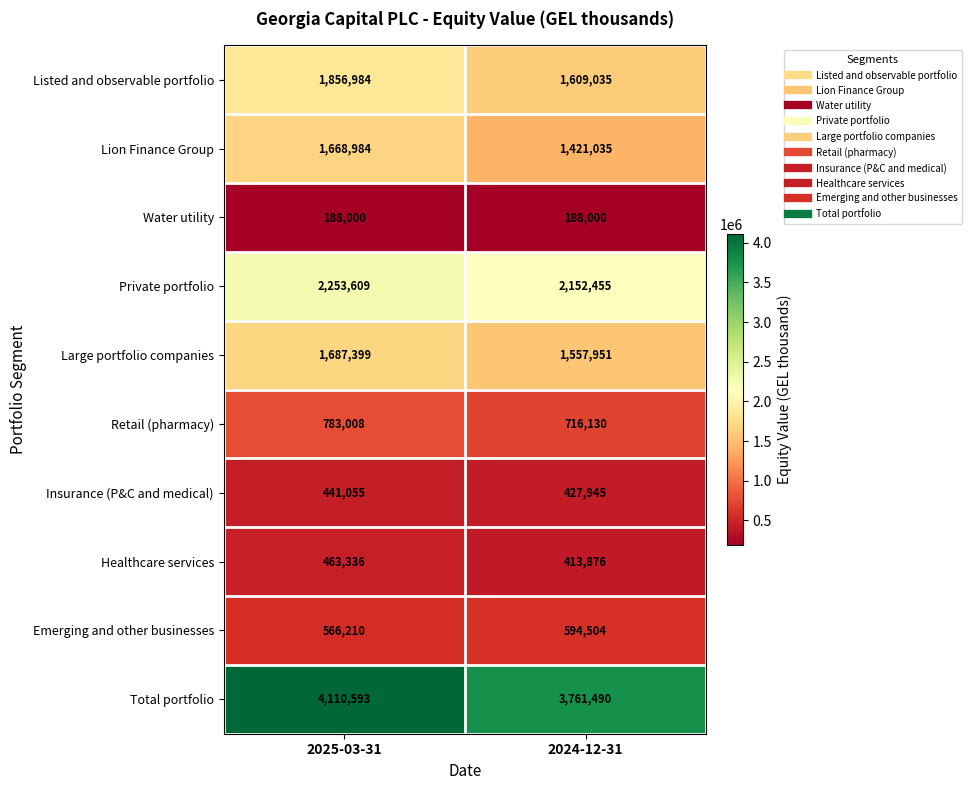

Reading right to left, list all the values displayed in this chart.

Listed and observable portfolio: 2024-12-31=1609035	2025-03-31=1856984
Lion Finance Group: 2024-12-31=1421035	2025-03-31=1668984
Water utility: 2024-12-31=188000	2025-03-31=188000
Private portfolio: 2024-12-31=2152455	2025-03-31=2253609
Large portfolio companies: 2024-12-31=1557951	2025-03-31=1687399
Retail (pharmacy): 2024-12-31=716130	2025-03-31=783008
Insurance (P&C and medical): 2024-12-31=427945	2025-03-31=441055
Healthcare services: 2024-12-31=413876	2025-03-31=463336
Emerging and other businesses: 2024-12-31=594504	2025-03-31=566210
Total portfolio: 2024-12-31=3761490	2025-03-31=4110593